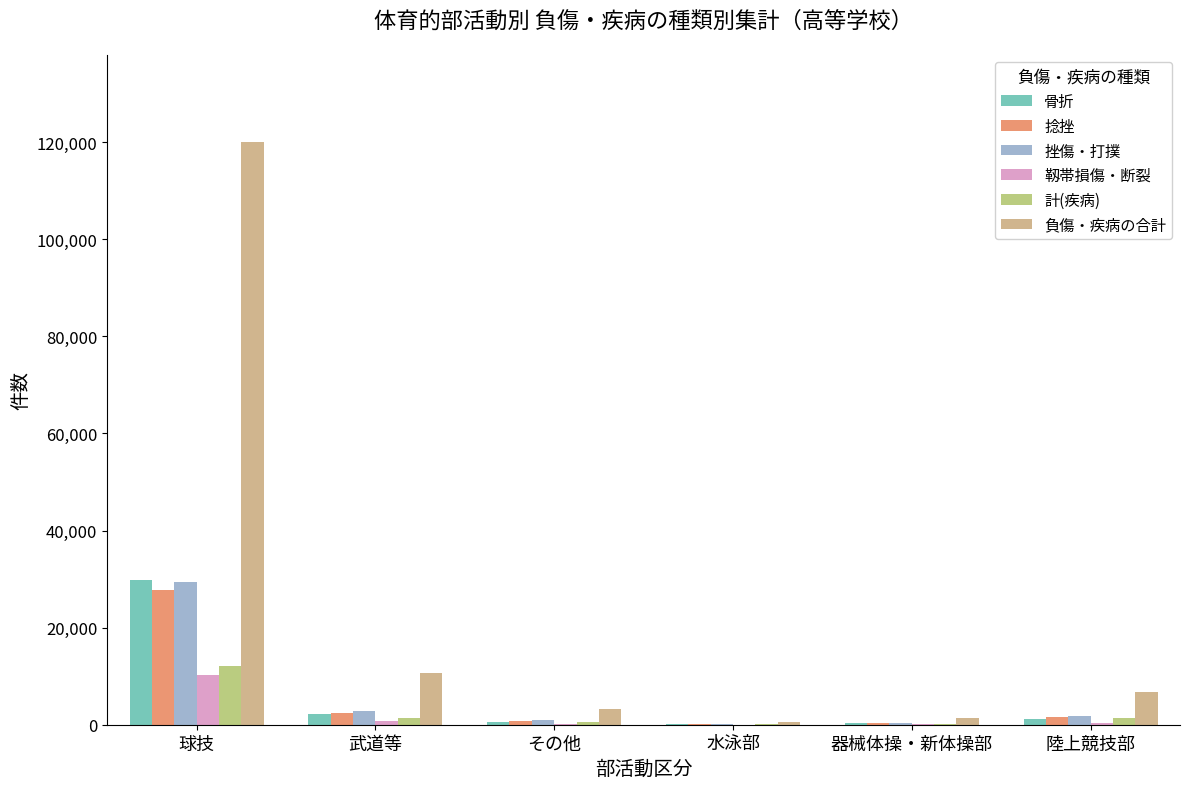

The value of 捻挫 at 球技 is 27696. True or false?

True